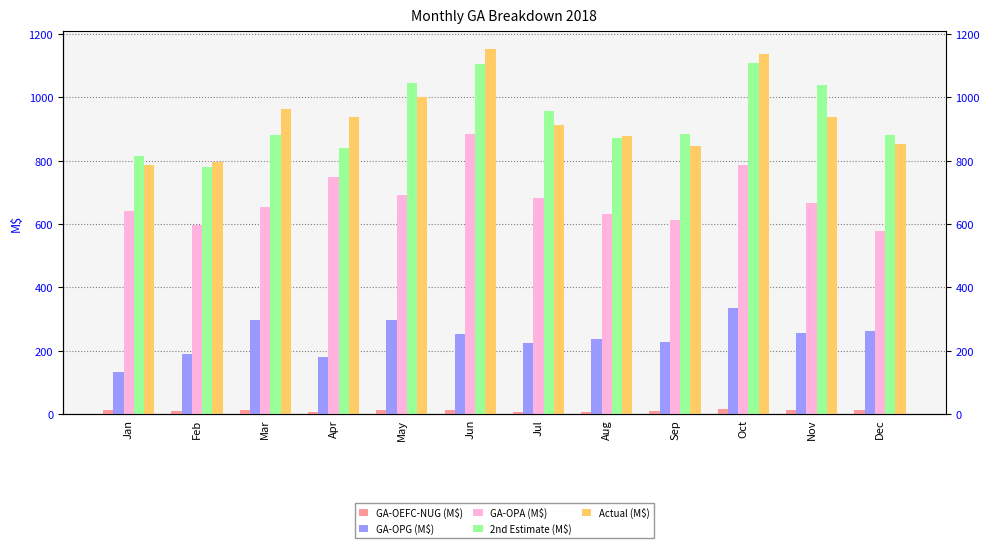

Reading left to right, transcribe all the data shown in this chart.

GA-OEFC-NUG (M$): 13.4	10.2	14.1	8.0	12.6	12.7	7.0	7.8	8.5	14.6	13.5	12.8
GA-OPG (M$): 132.0	190.4	296.2	181.3	298.1	252.8	223.5	237.3	226.9	334.3	256.4	263.4
GA-OPA (M$): 641.4	595.7	652.5	748.5	690.4	885.5	681.3	631.3	611.9	786.4	666.5	577.0
2nd Estimate (M$): 815.9	781.0	880.2	840.8	1045.4	1105.5	955.4	871.9	883.0	1109.1	1039.0	882.3
Actual (M$): 786.8	796.3	962.8	937.8	1001.1	1151.0	911.8	876.4	847.3	1135.3	936.4	853.2